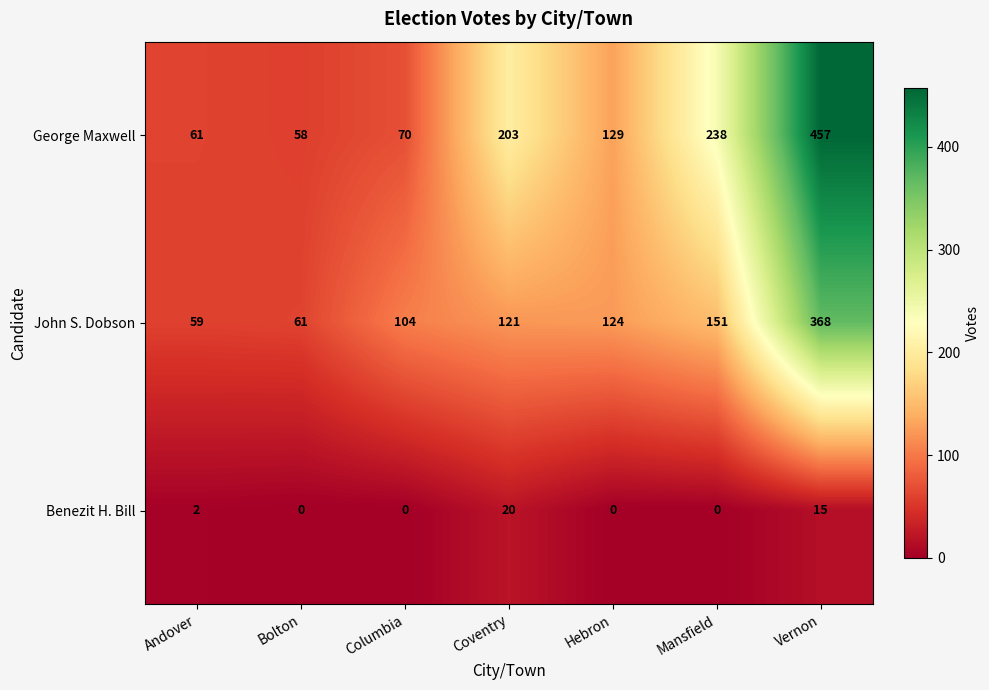

Which series changed the most between Mansfield and Vernon?

George Maxwell